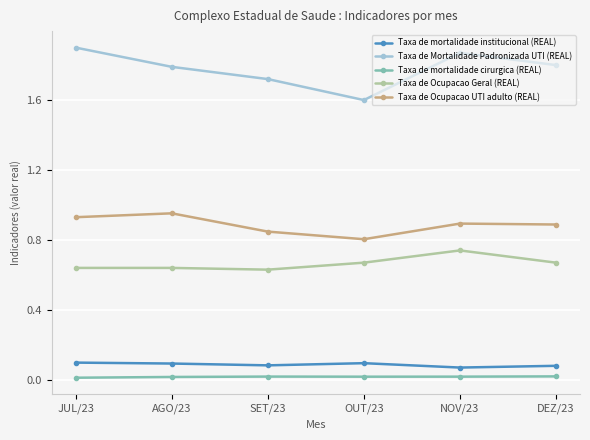

At which label is Taxa de Mortalidade Padronizada UTI (REAL) closest to 1?

OUT/23